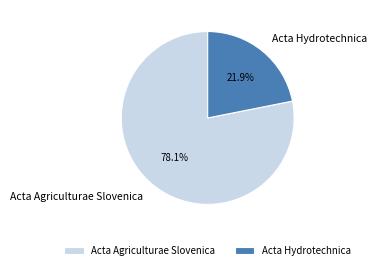

To the nearest percent, what portion does Acta Hydrotechnica represent?

22%